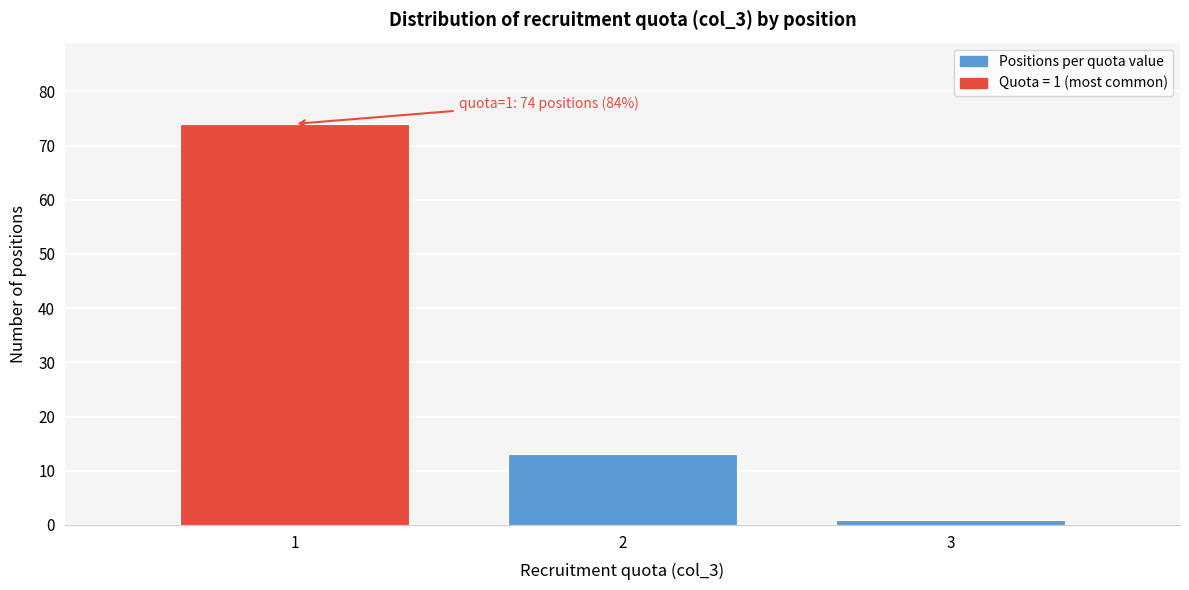

Reading left to right, transcribe all the data shown in this chart.

1=74	2=13	3=1